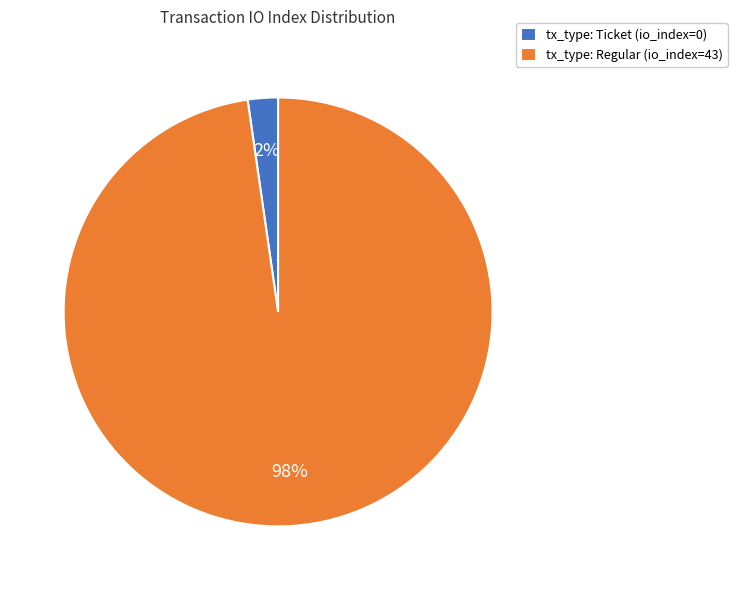

Rank the categories by value from lowest to highest.

tx_type: Ticket (io_index=0), tx_type: Regular (io_index=43)